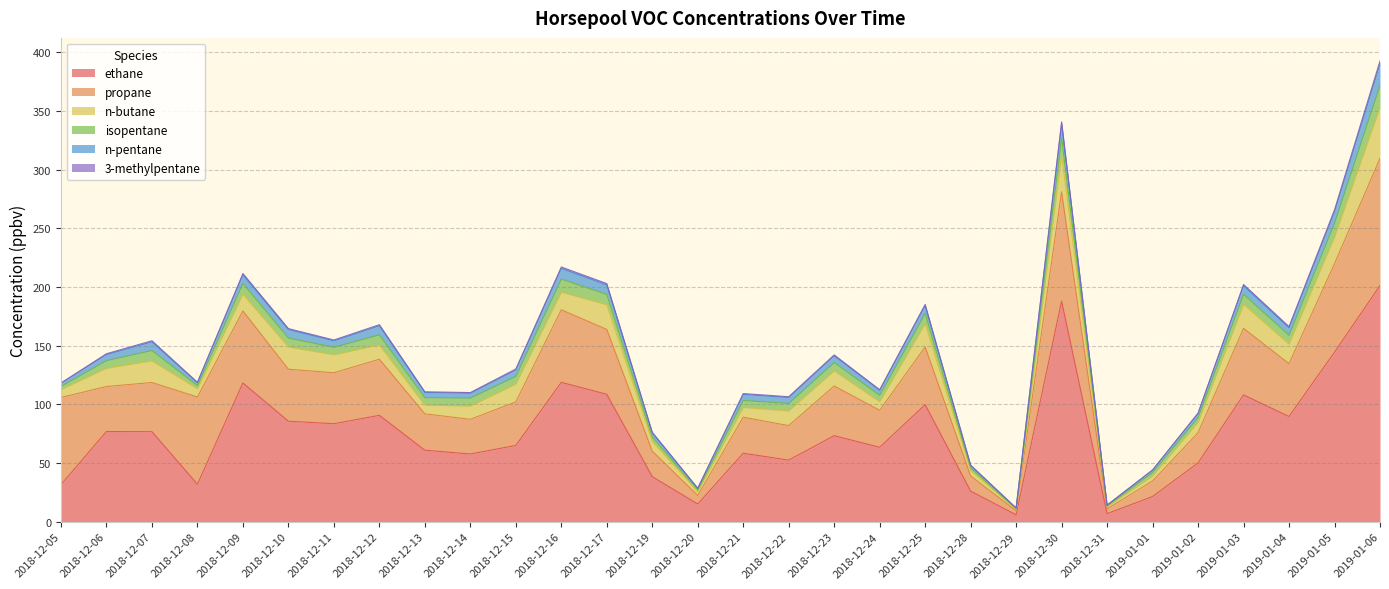

How many data points in n-pentane are above 5?

18